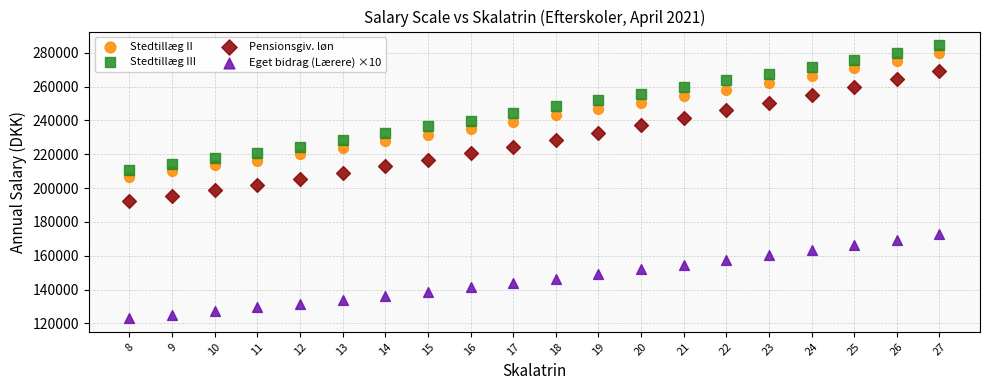

Which series reaches the minimum Y coordinate?

Eget bidrag (Lærere) ×10